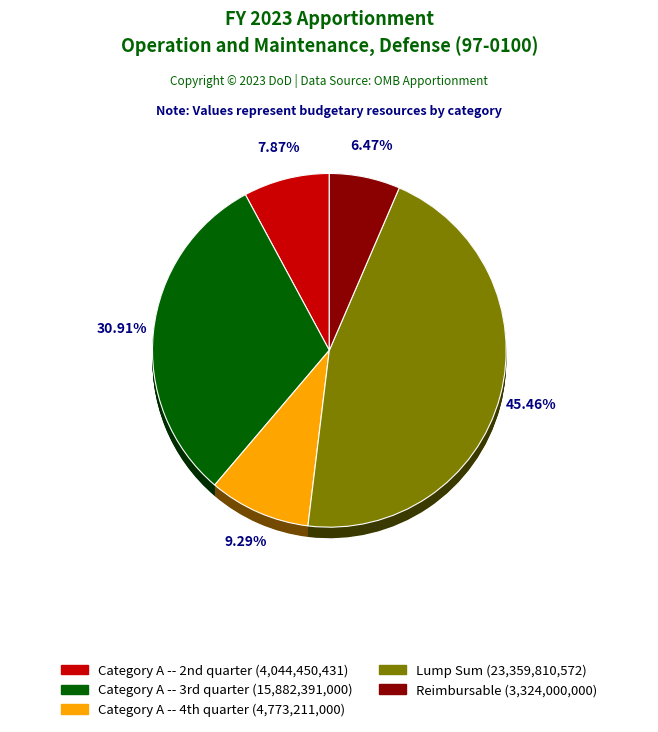

Rank the categories by value from highest to lowest.

Lump Sum, Category A -- 3rd quarter, Category A -- 4th quarter, Category A -- 2nd quarter, Reimbursable